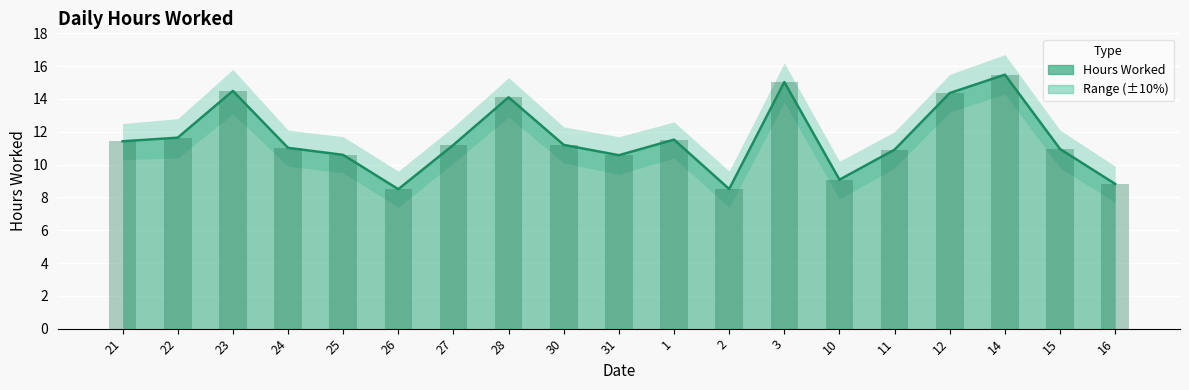

True or false: Daily hours (bar) has a value of 18.6 at 21.

False